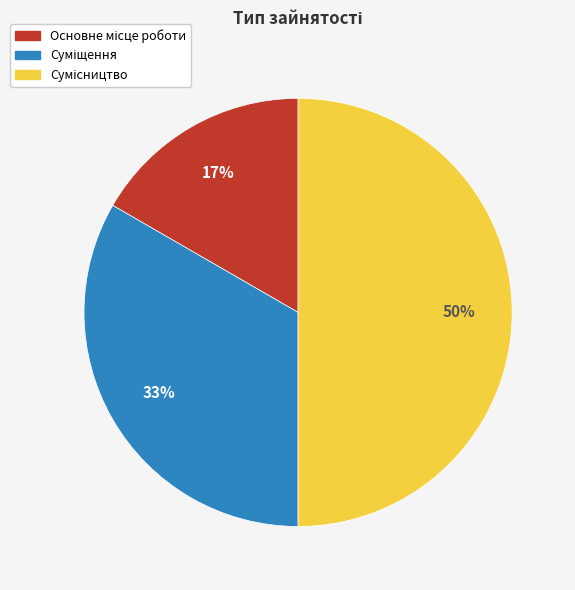

Count the number of slices in the pie.

3